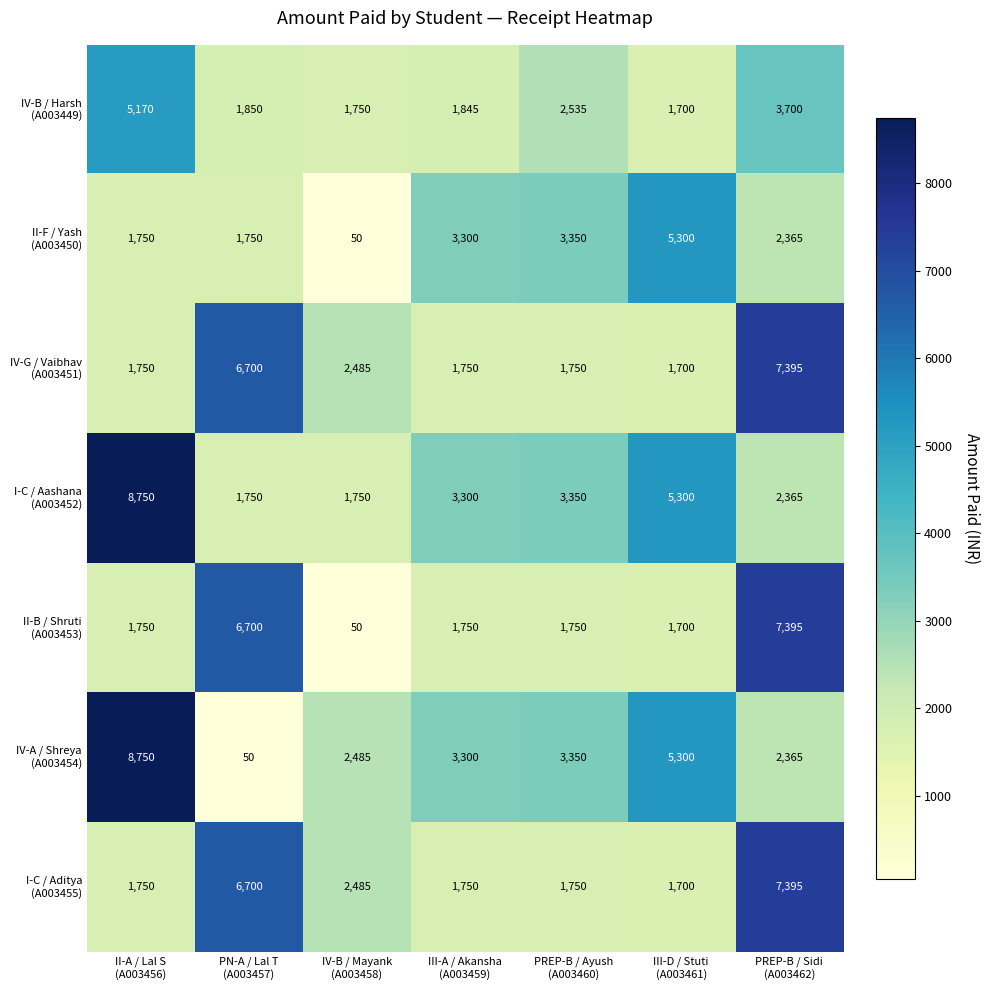

What is the smallest value displayed?

50